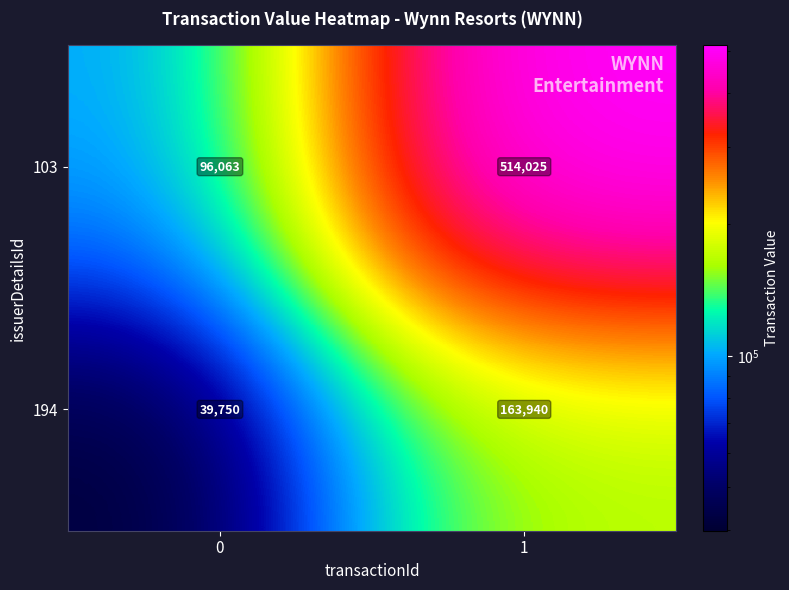

What is the sum of all 194 values?

203690